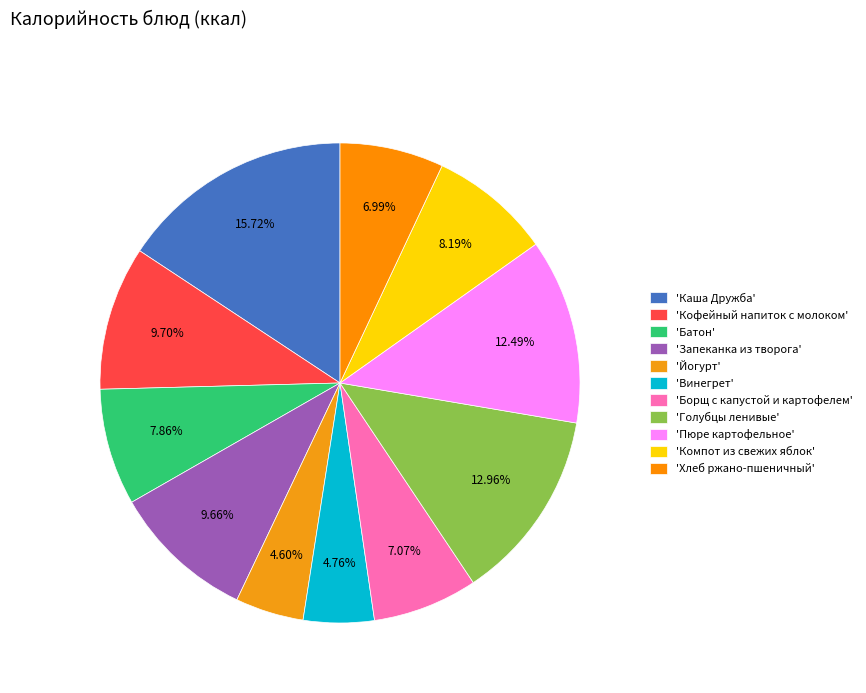

To the nearest percent, what is the difference between the largest and smallest slice percentages?

11%